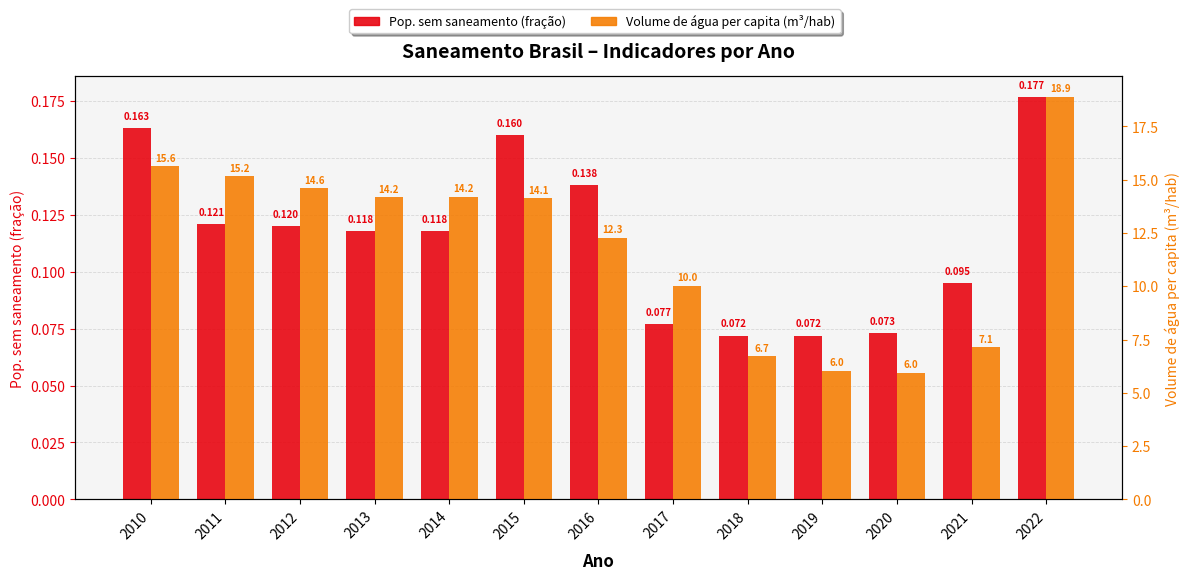

Is the value of Volume de água per capita (m³/hab) at 2017 greater than the value of Pop. sem saneamento (fração) at 2012?

Yes